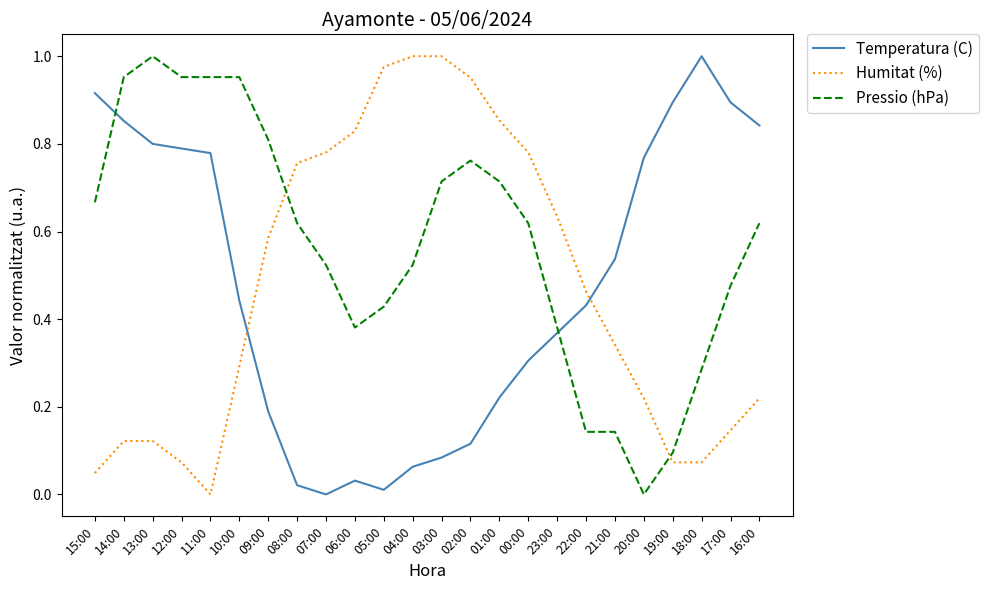

The value of Temperatura (C) at 18:00 is 1.6. True or false?

False